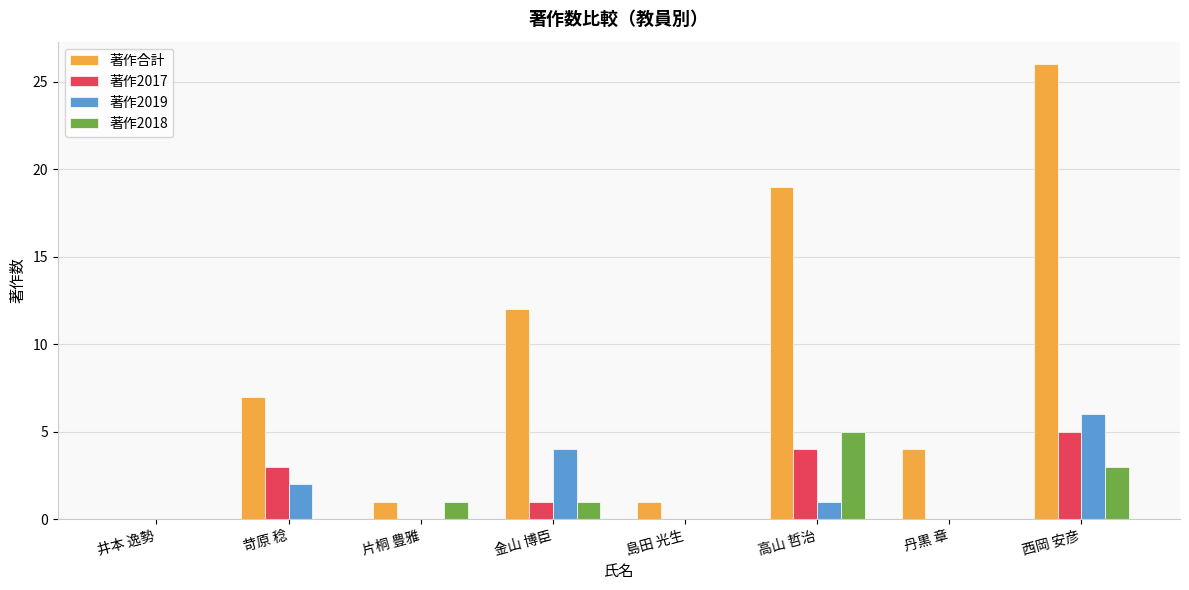

What is the sum of the 著作合計 values at 島田 光生 and 高山 哲治?

20